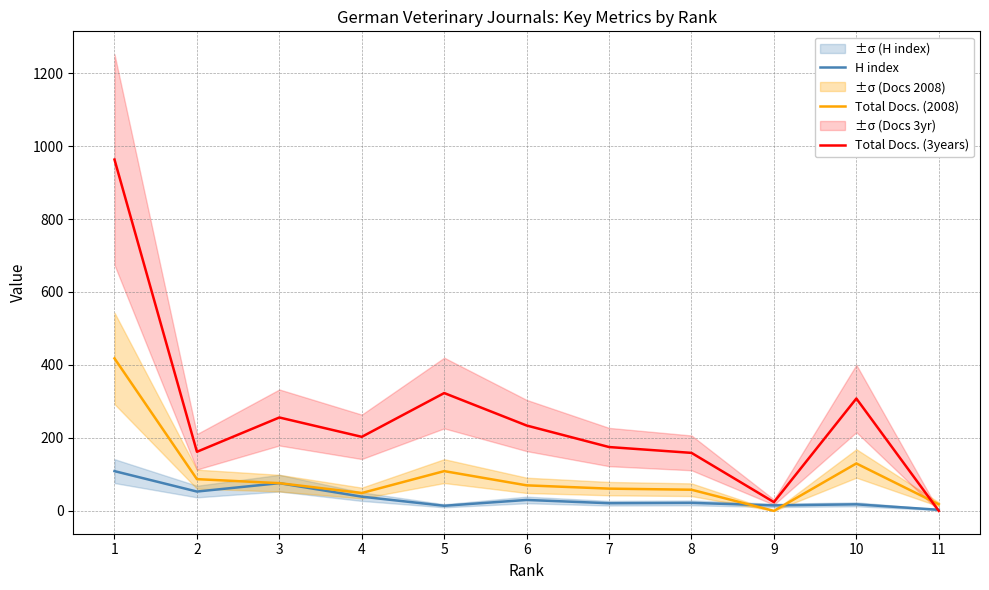

In Total Docs. (2008), how many points are higher than both neighbors (excluding endpoints)?

2